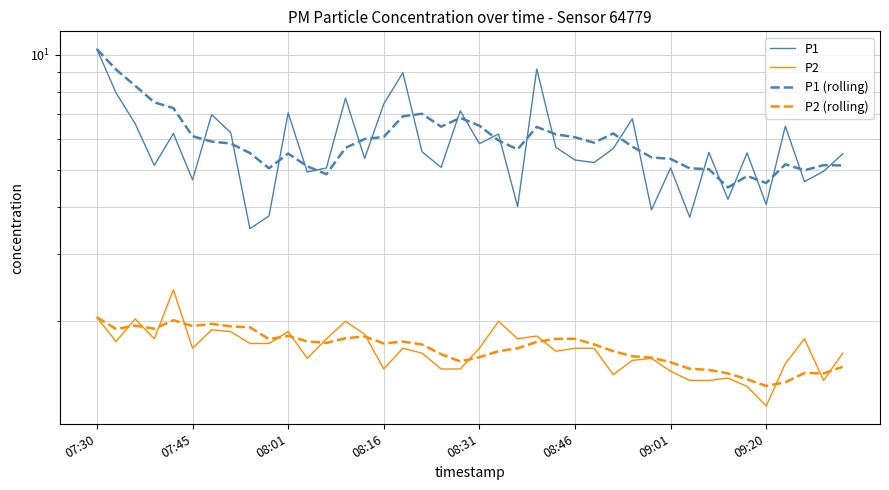

What is the difference between the second highest and second lowest values in the P1 series?

5.4